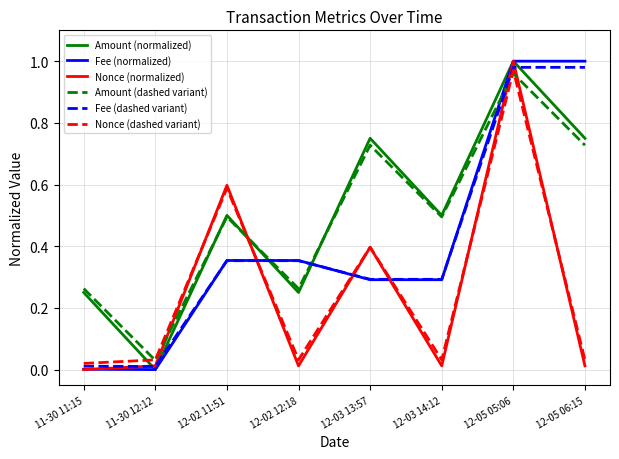

In Amount (dashed variant), how many points are higher than both neighbors (excluding endpoints)?

3